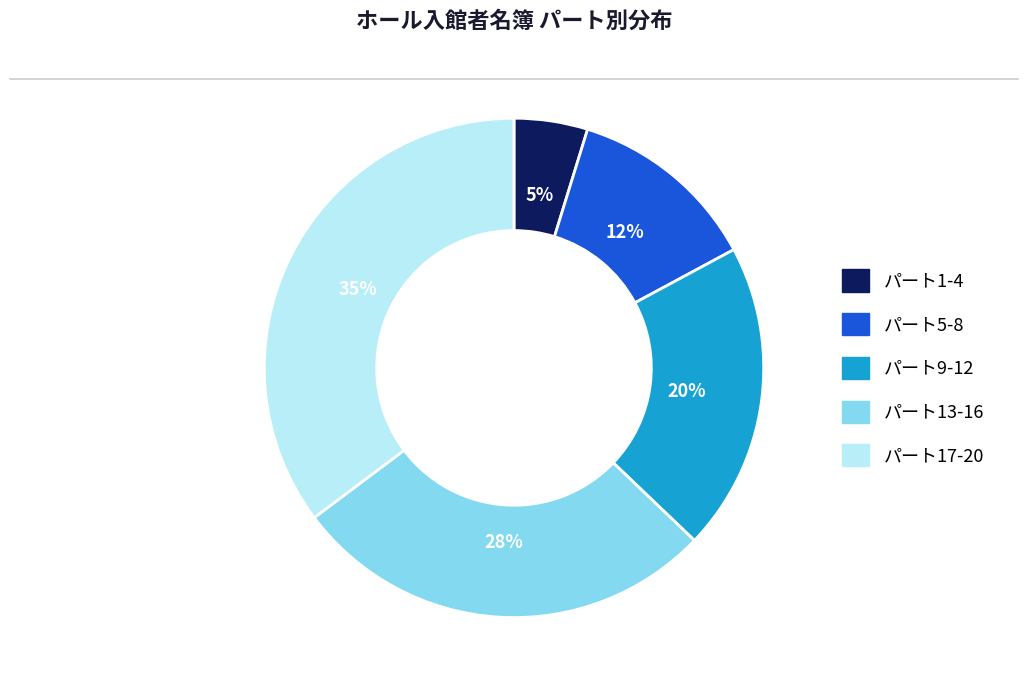

Is there a majority slice in this chart?

No